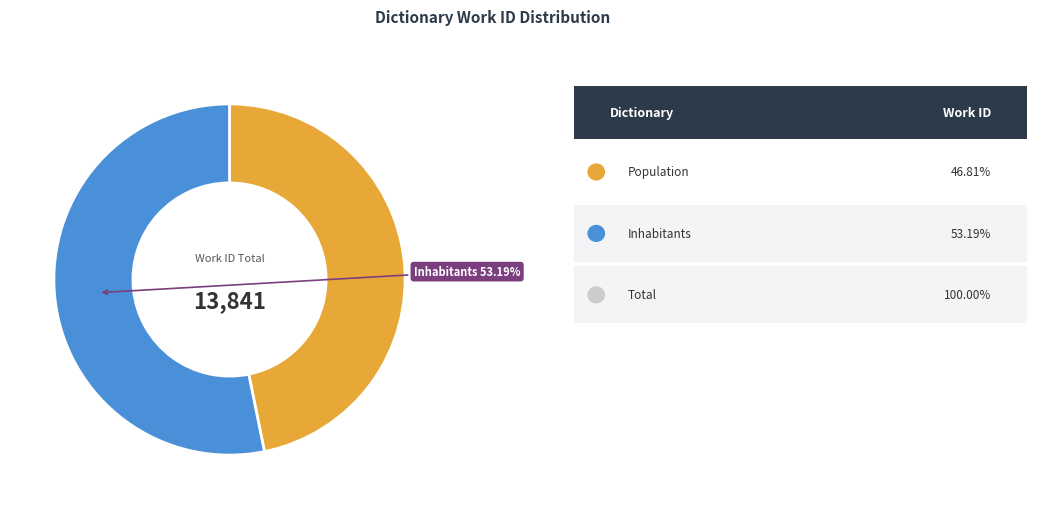

To the nearest percent, what is the difference between the largest and smallest slice percentages?

6%